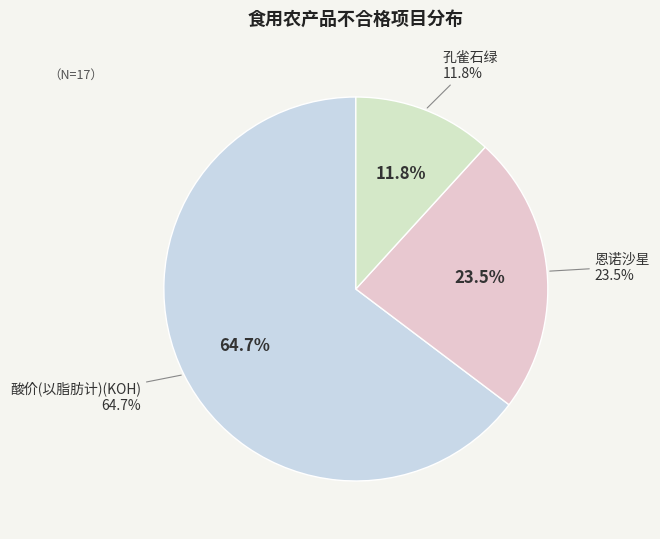

To the nearest percent, what is the difference between the largest and smallest slice percentages?

53%